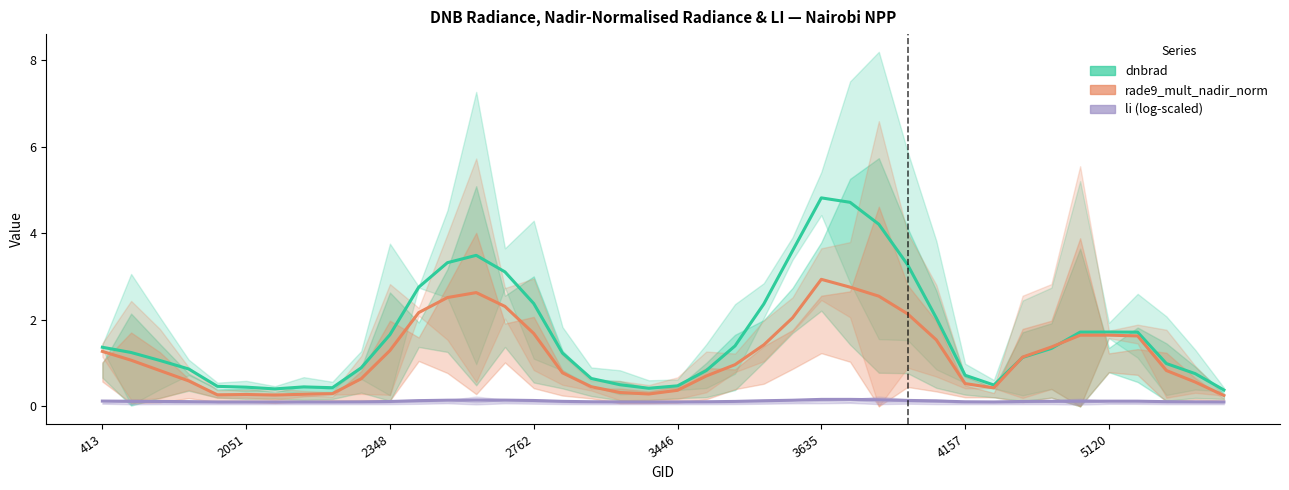

Does the chart display data point markers on the line(s)?

No